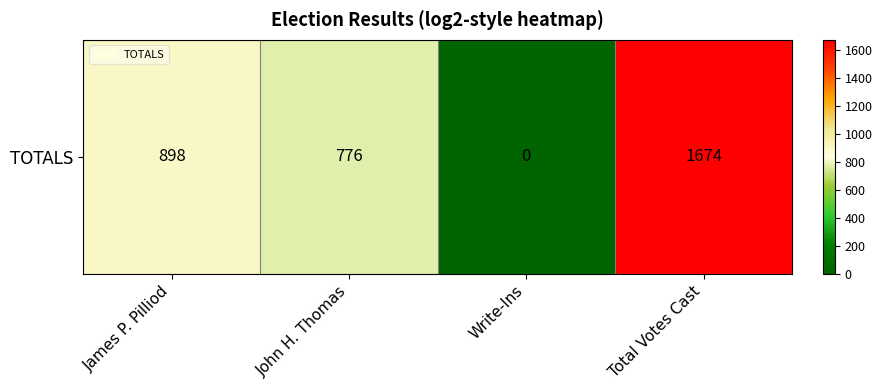

Reading right to left, extract all data points from this chart.

1674	0	776	898